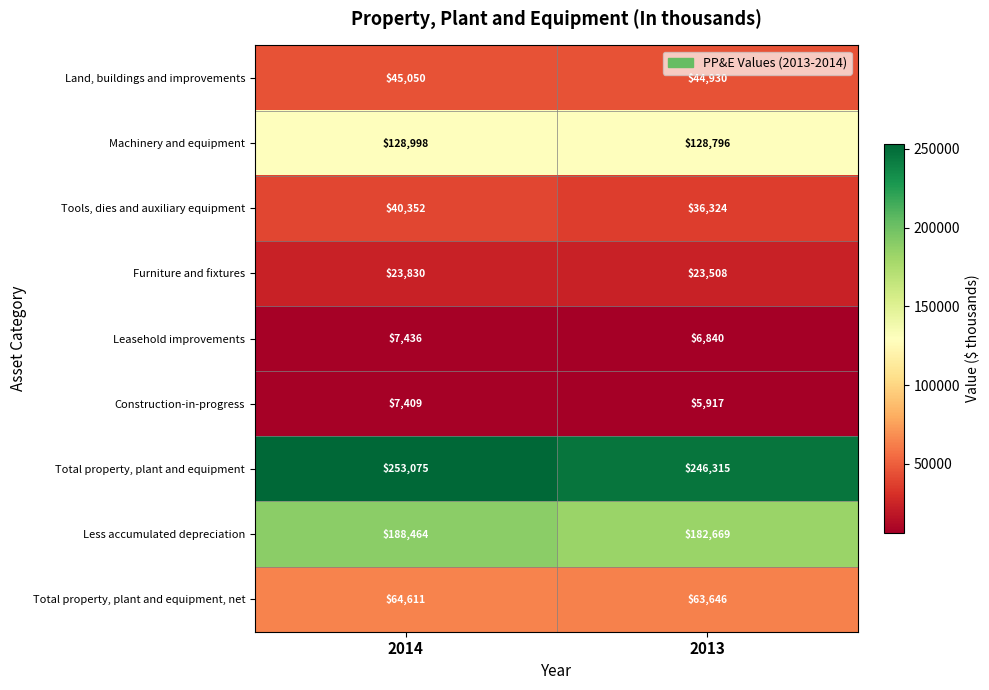

What is the difference between the highest and lowest values at 2014?

245666